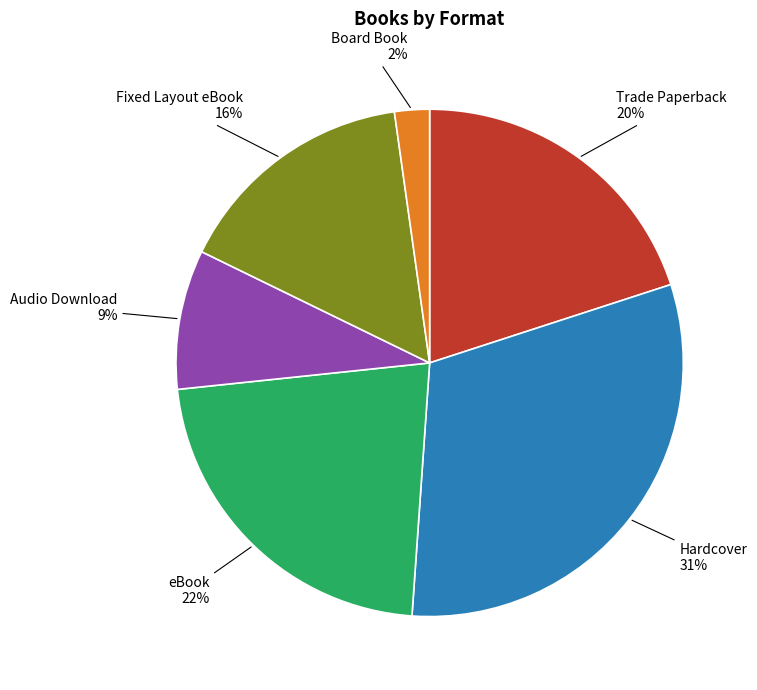

What percentage is the Board Book slice, to the nearest percent?

2%